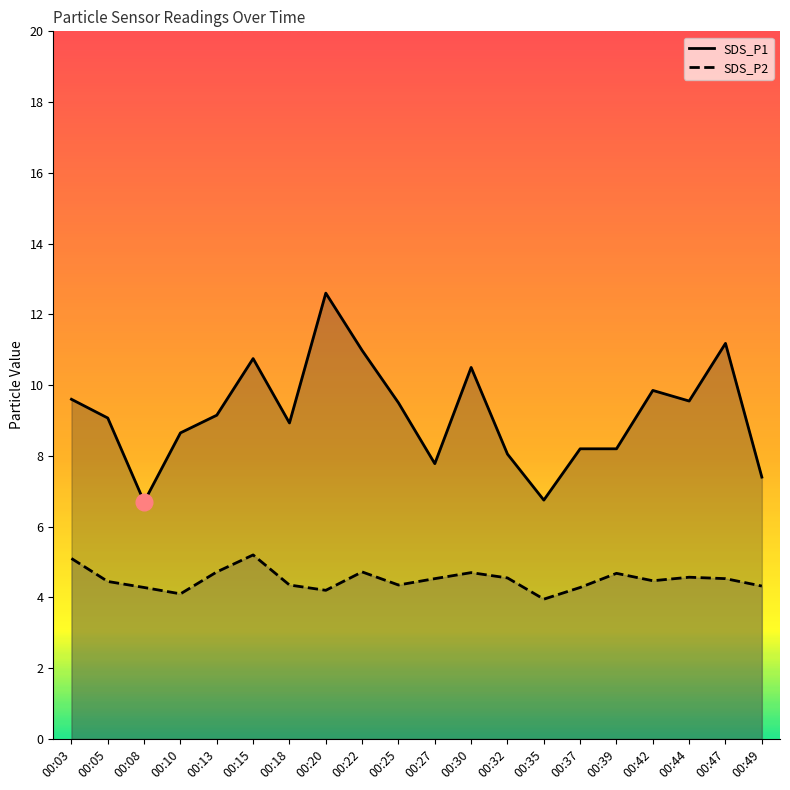

Is it true that SDS_P1 equals 11.5 at 00:32?

False